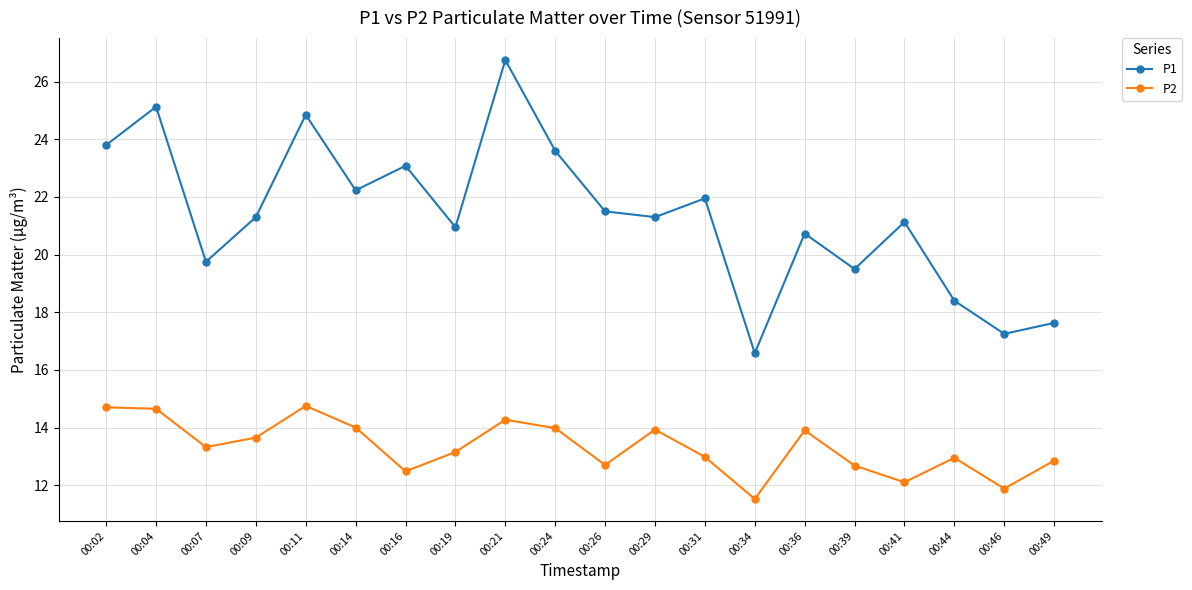

Does the chart have visible grid lines?

Yes